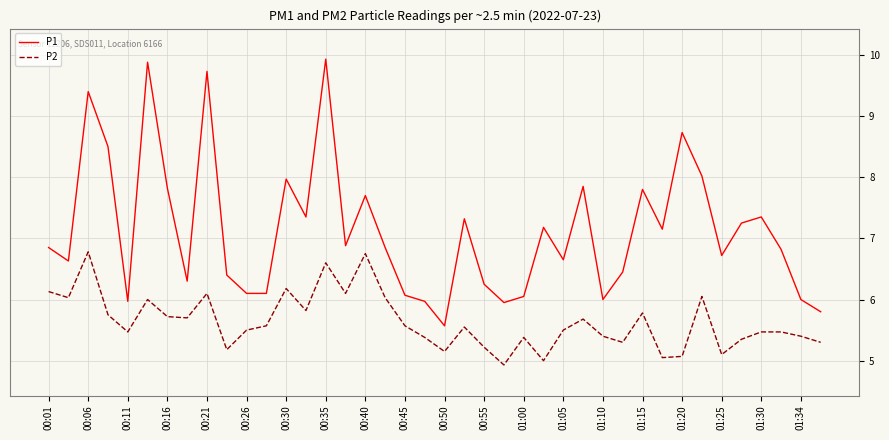

True or false: P2 and P1 intersect in this chart.

False